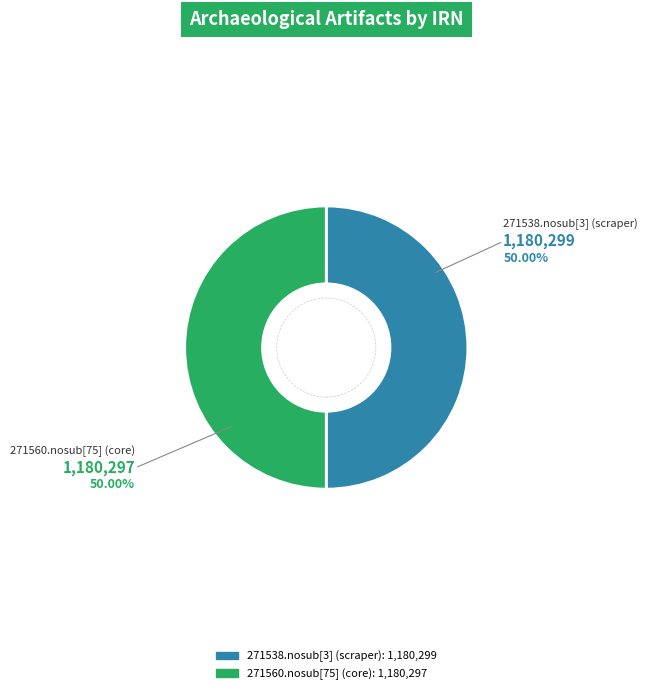

What is the ratio of the value at 271538.nosub[3] (scraper) to the value at 271560.nosub[75] (core)?

1.0